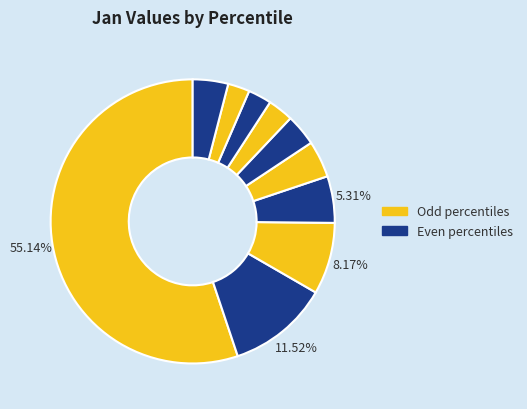

How many slices are in this pie chart?

10